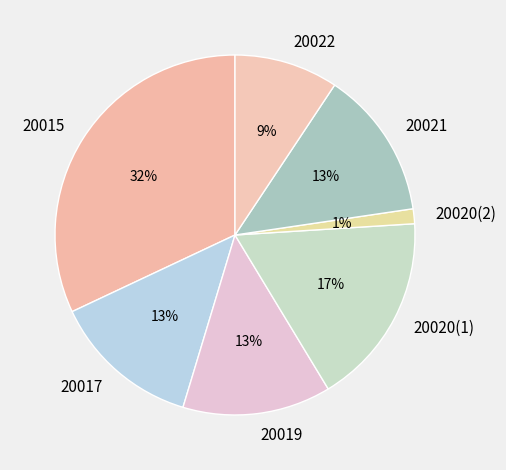

To the nearest percent, what percentage of the pie is 20020(2)?

1%